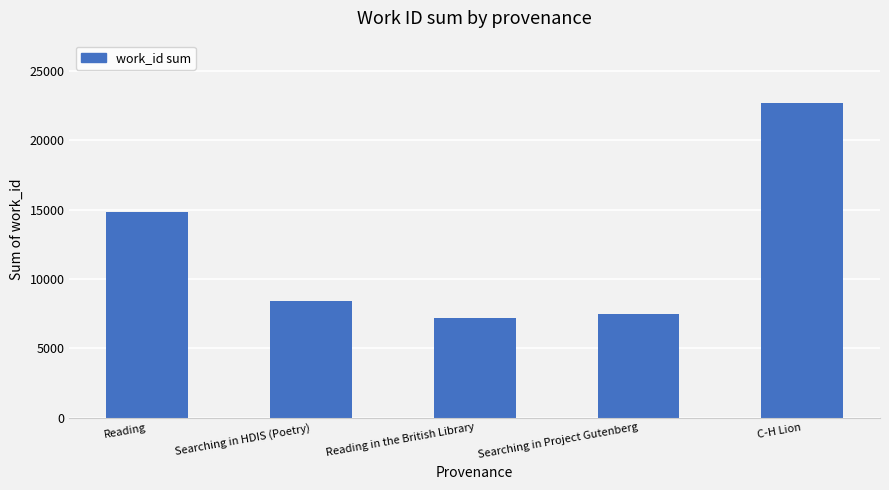

The chart shows a value of 14817 at Reading. True or false?

True